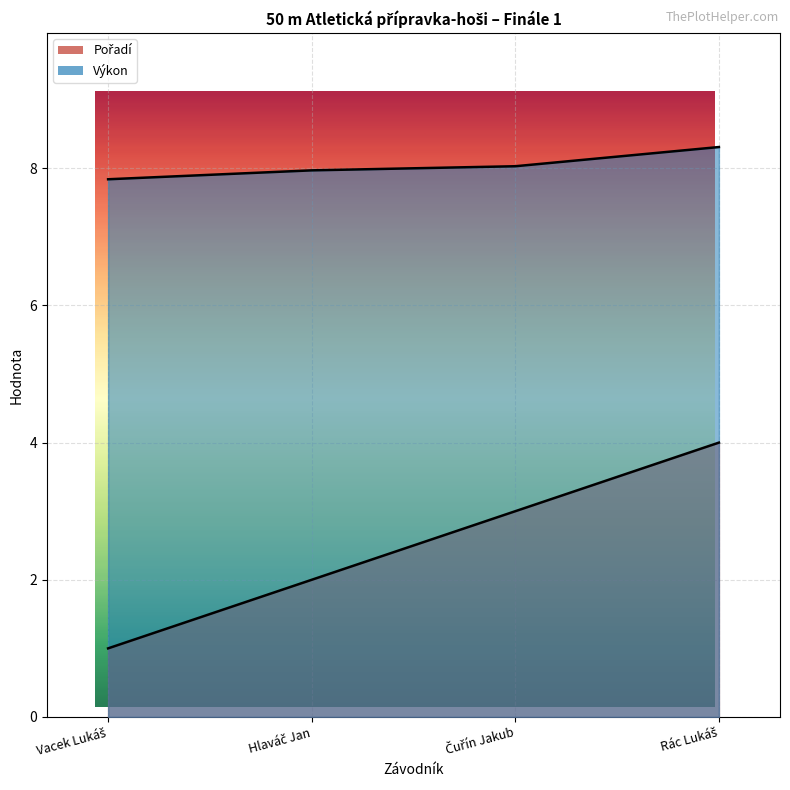

True or false: Výkon and Pořadí cross at least once.

False